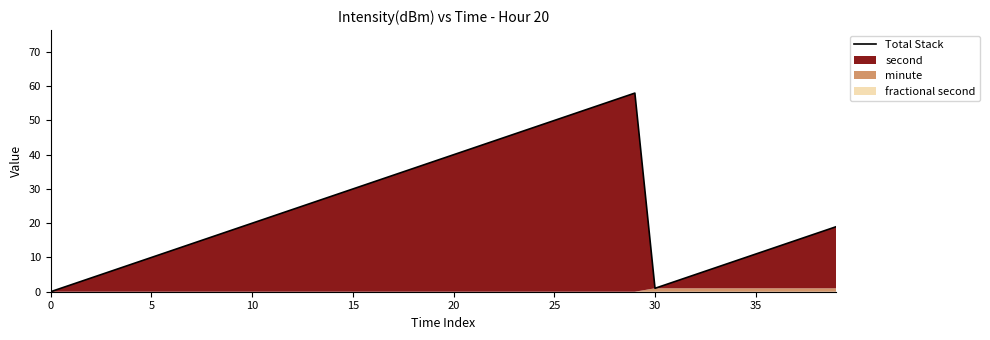

How many interior local valleys (lower than both neighbors) does the data have?

1